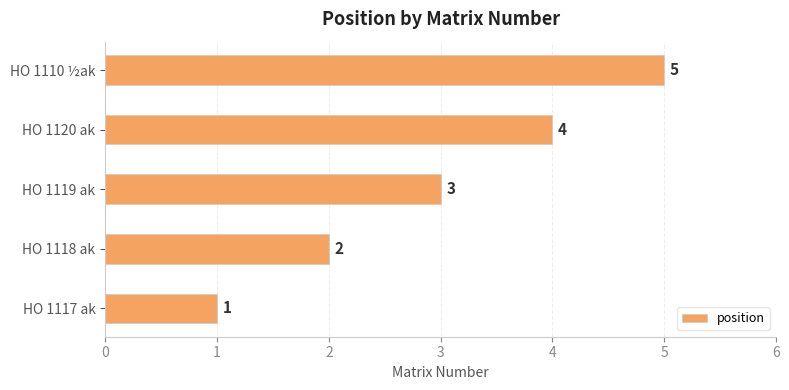

How many values are between 2 and 4?

3